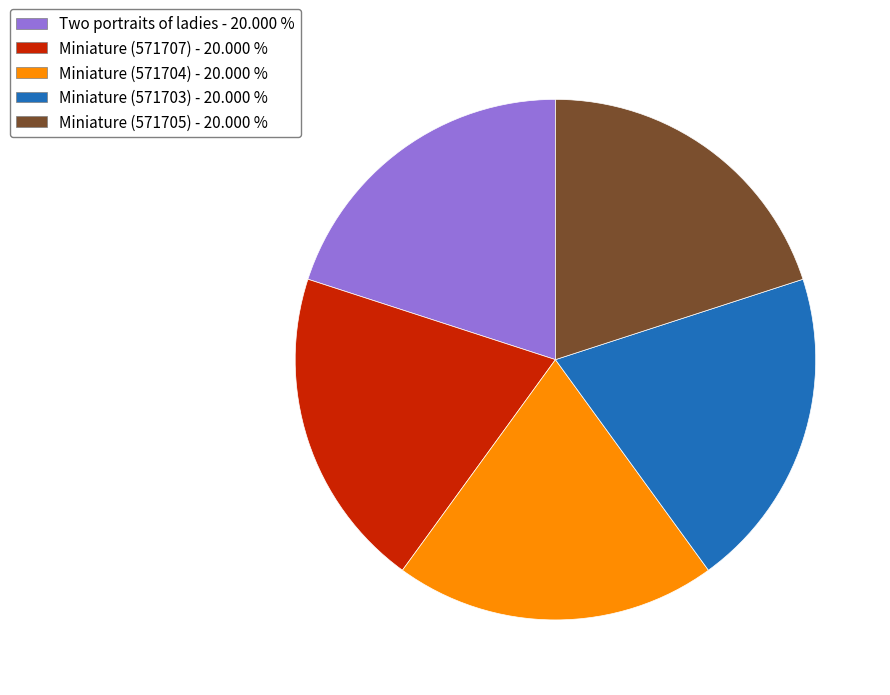

Is it true that Miniature (571704) is 20% of the pie?

True